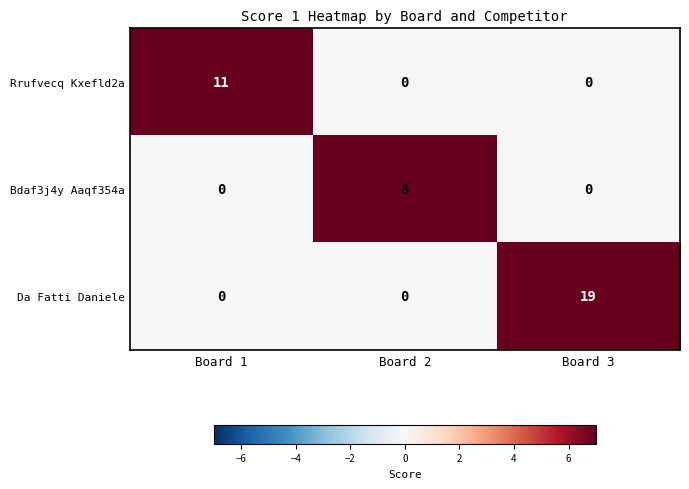

What is the maximum value shown in the chart?

19